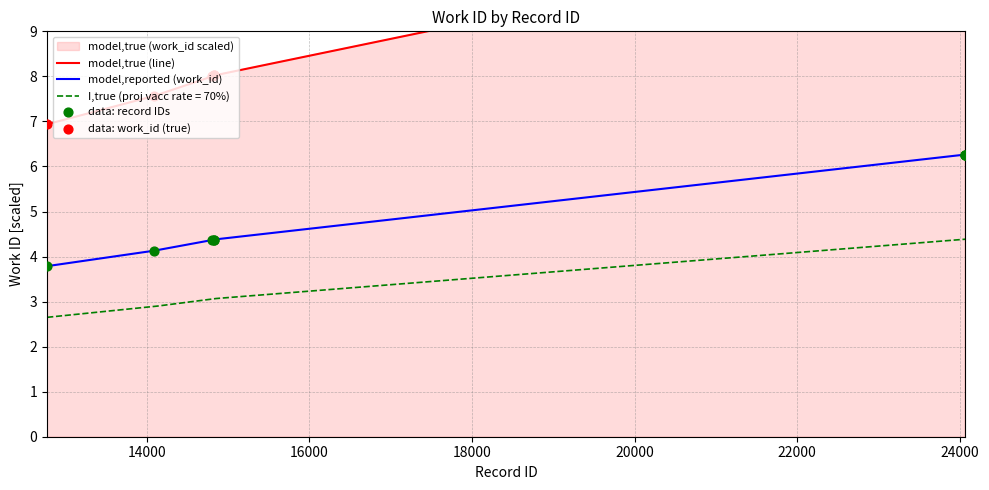

Approximately how many times larger is the value at 14096 compared to 12777?

1.1